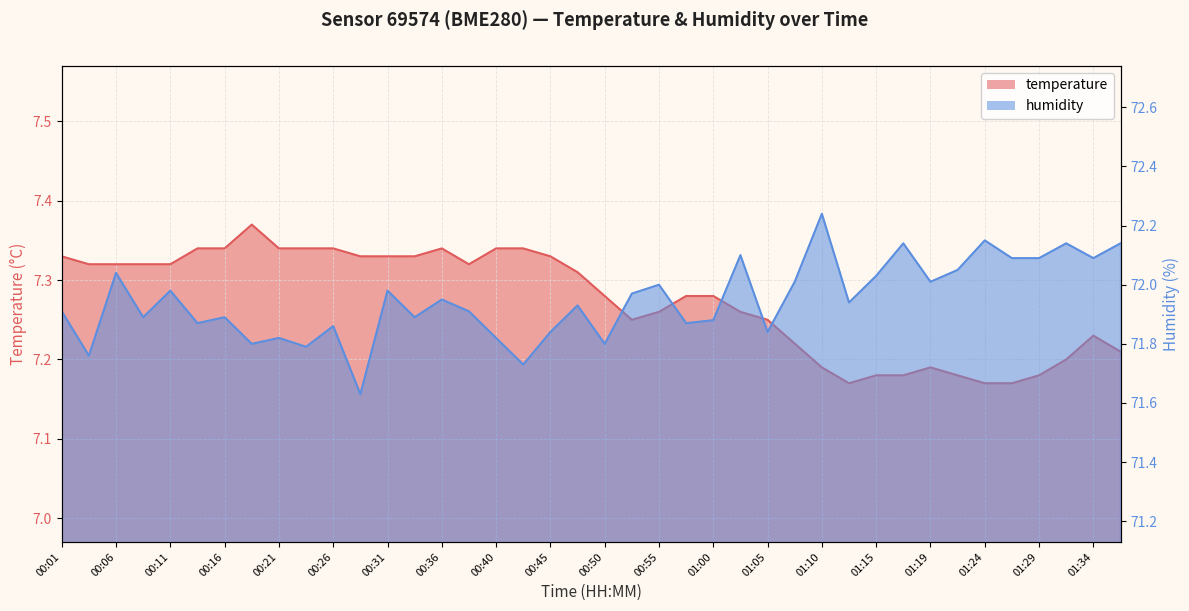

Which series has the largest range (max minus min)?

humidity